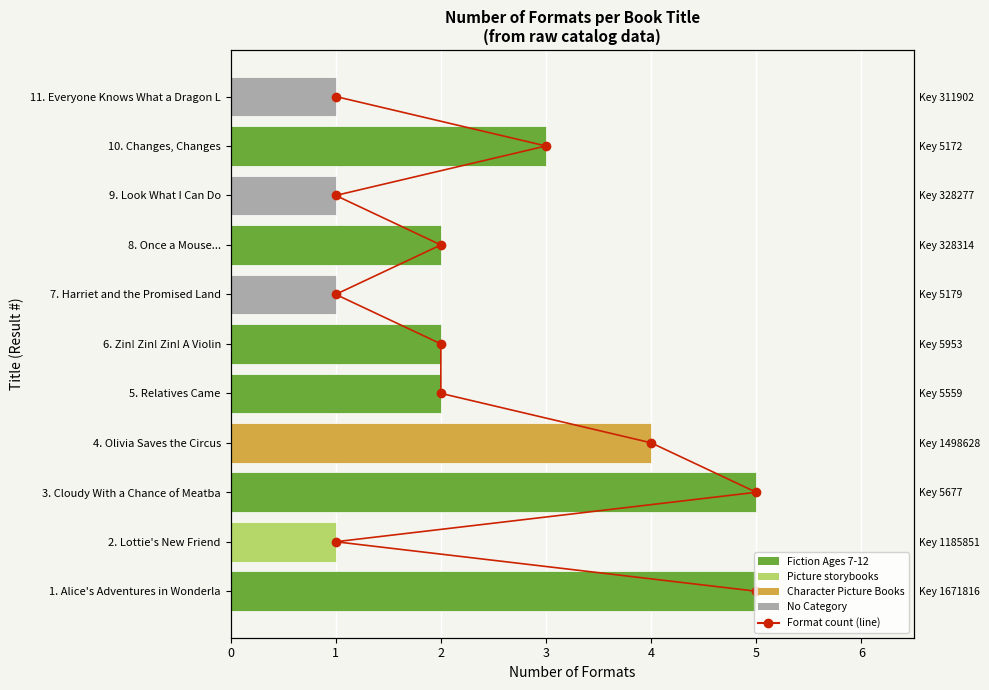

Between 5 and 1, which is larger?

1